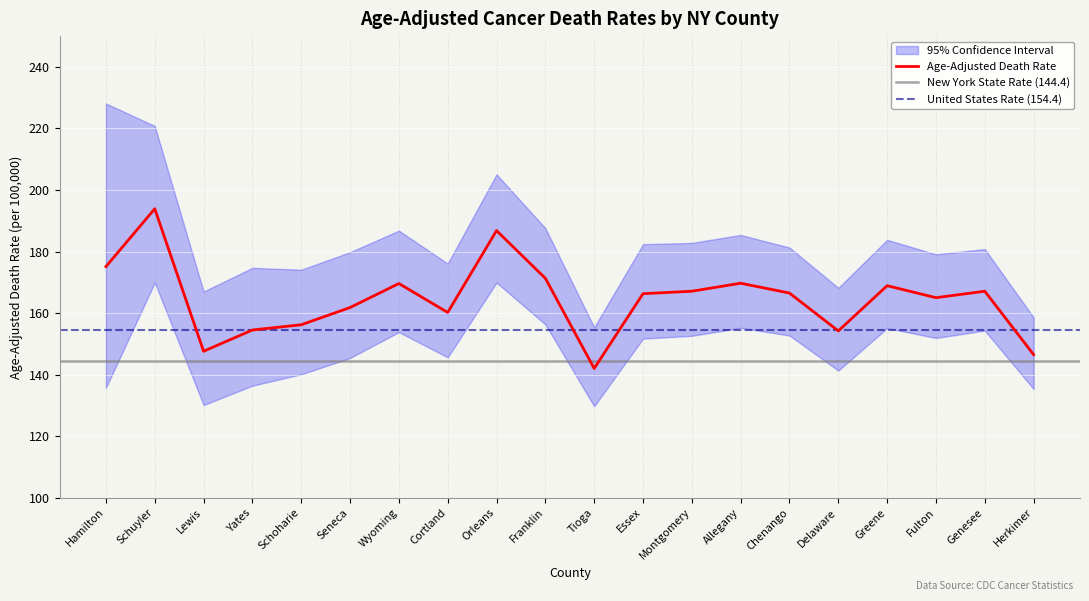

What value does the Age-Adjusted Death Rate series have at Yates?

154.5